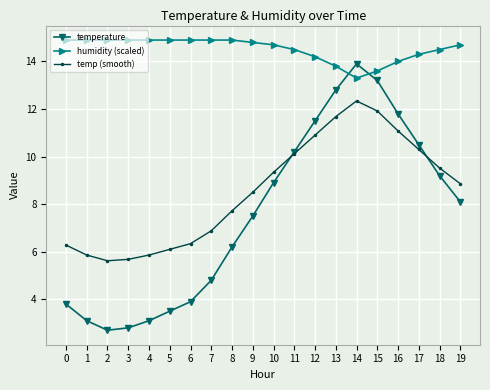

The temperature series shows 5.2 at 4. True or false?

False